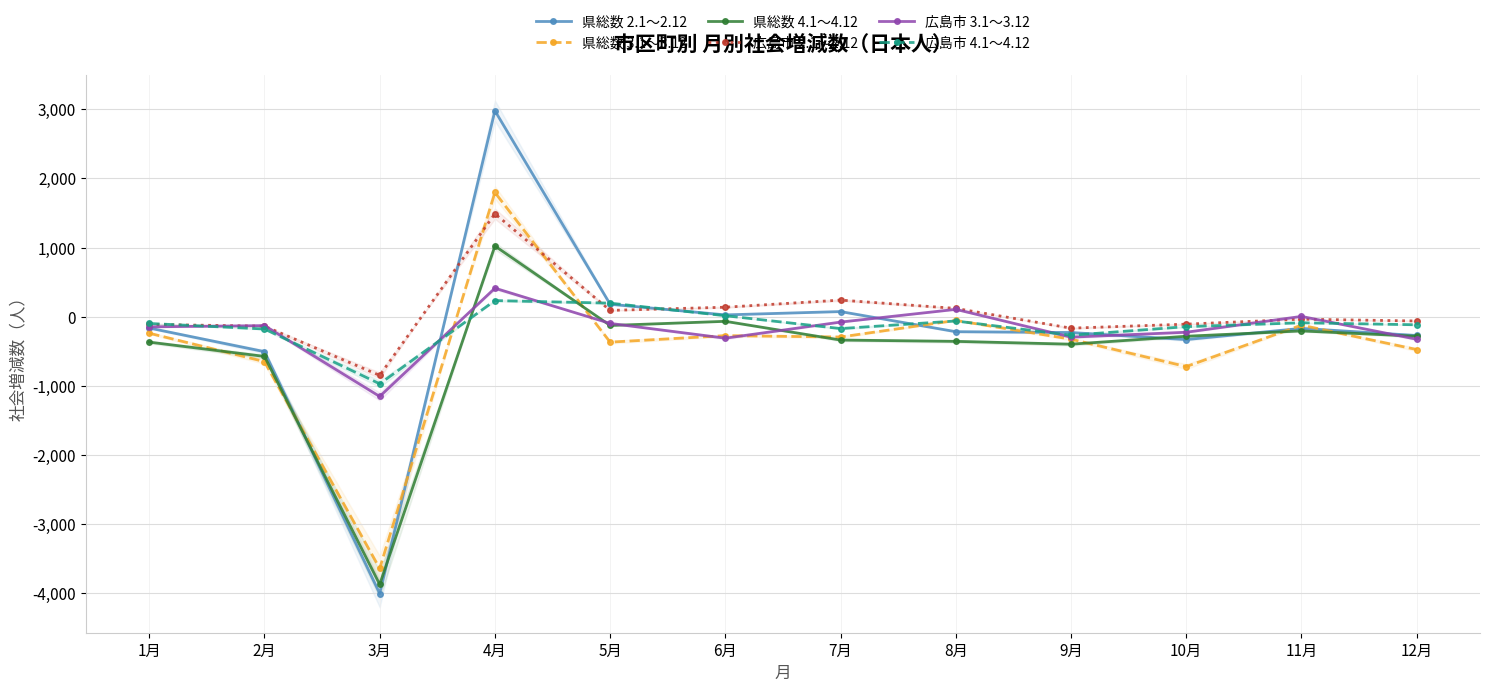

How many lines are shown in the chart?

6